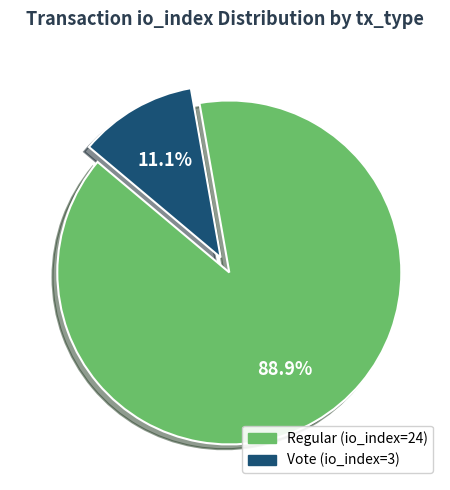

Combined, what portion of the pie is Vote (io_index=3) and Regular (io_index=24)?

100.0%